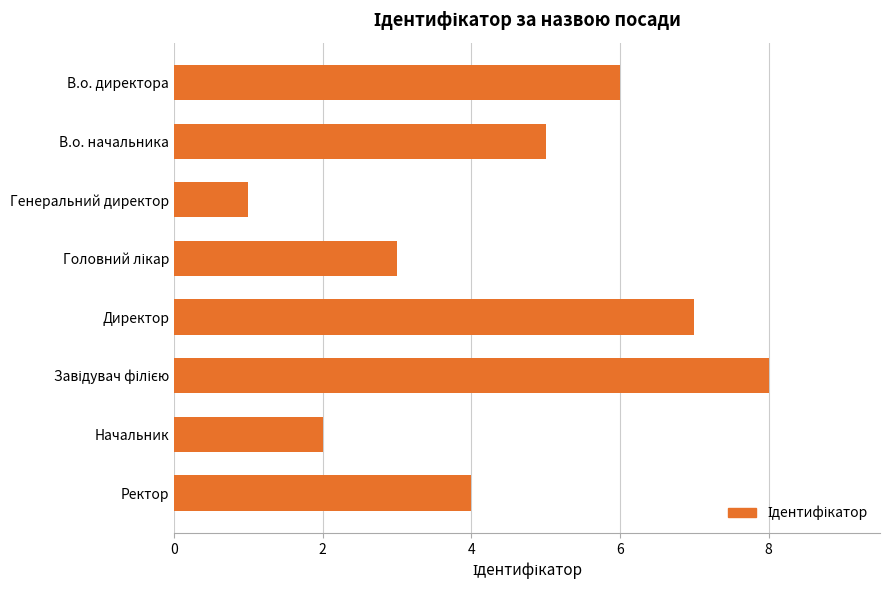

What is the difference between the second highest and minimum values?

6